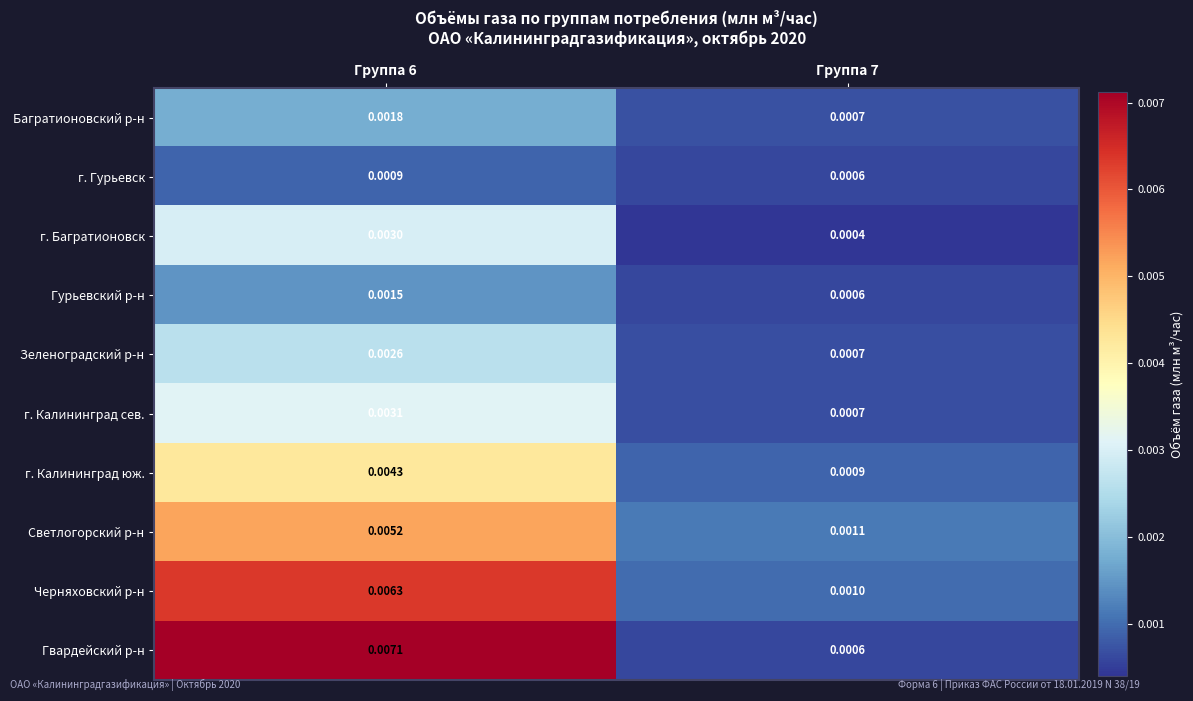

Count the number of data series in this chart.

10